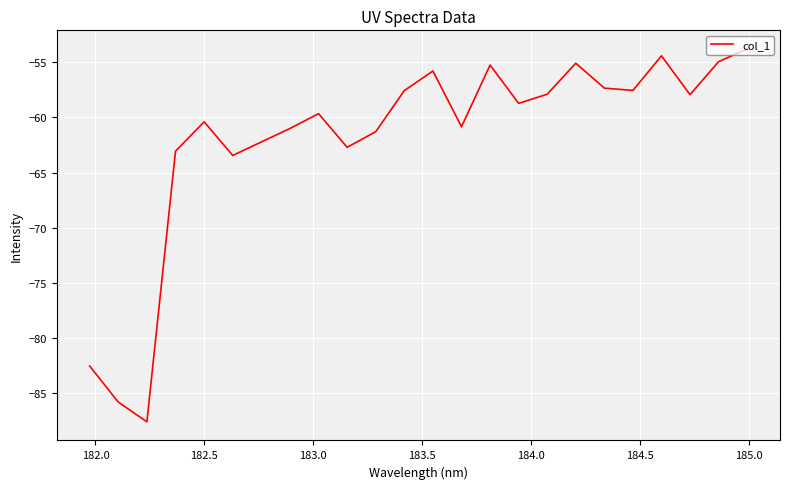

What is the smallest value displayed?

-87.6